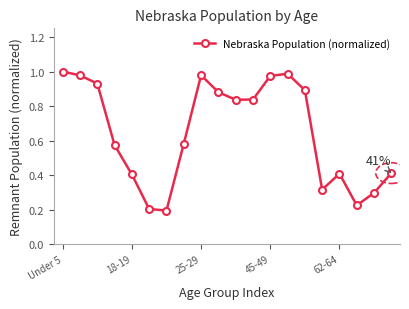

What is the sum of all values?

12.9